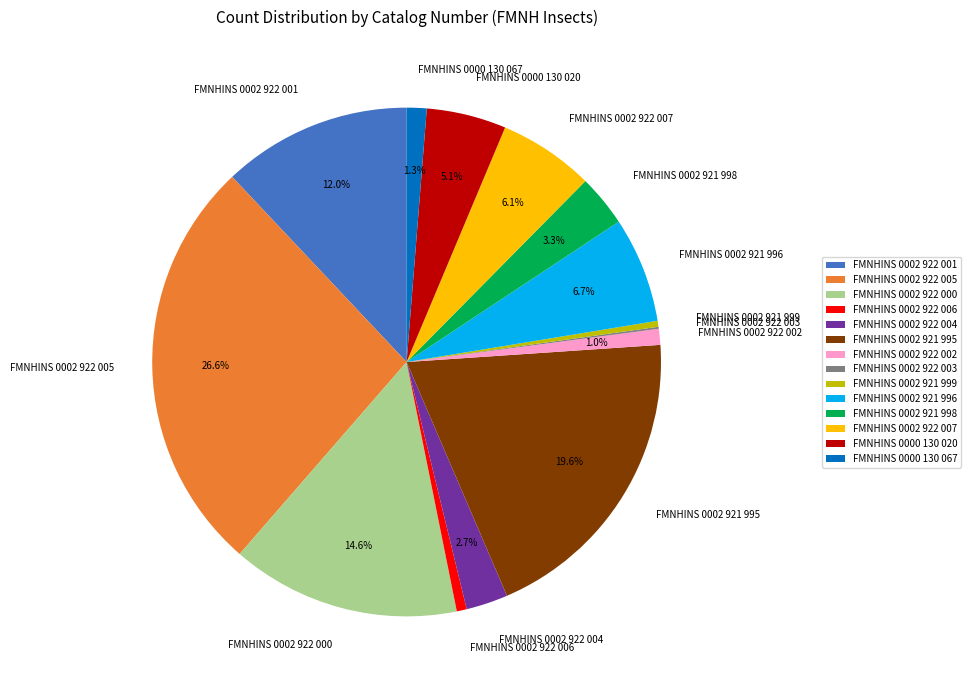

Between FMNHINS 0002 921 996 and FMNHINS 0002 921 995, which is larger?

FMNHINS 0002 921 995